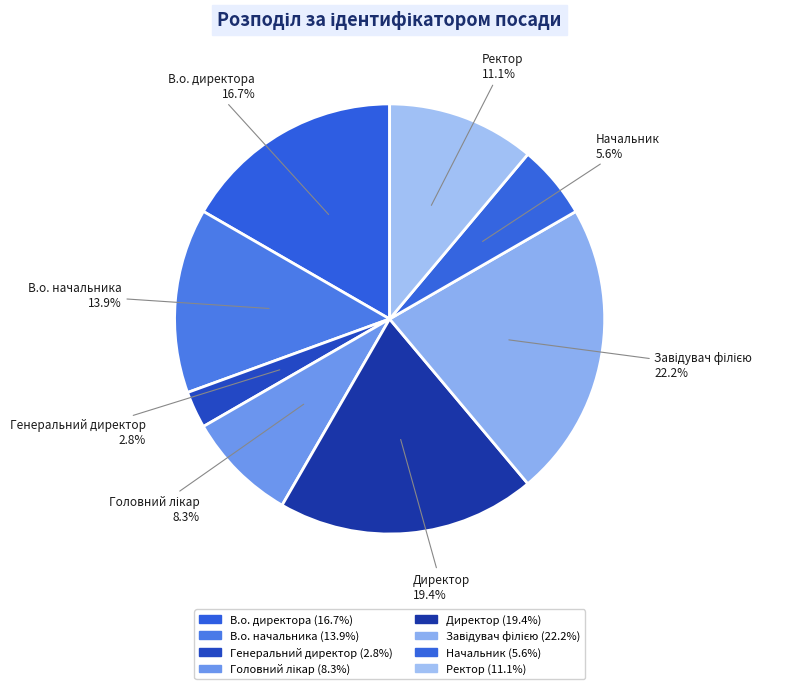

Combined, what portion of the pie is Генеральний директор and В.о. начальника?

16.7%